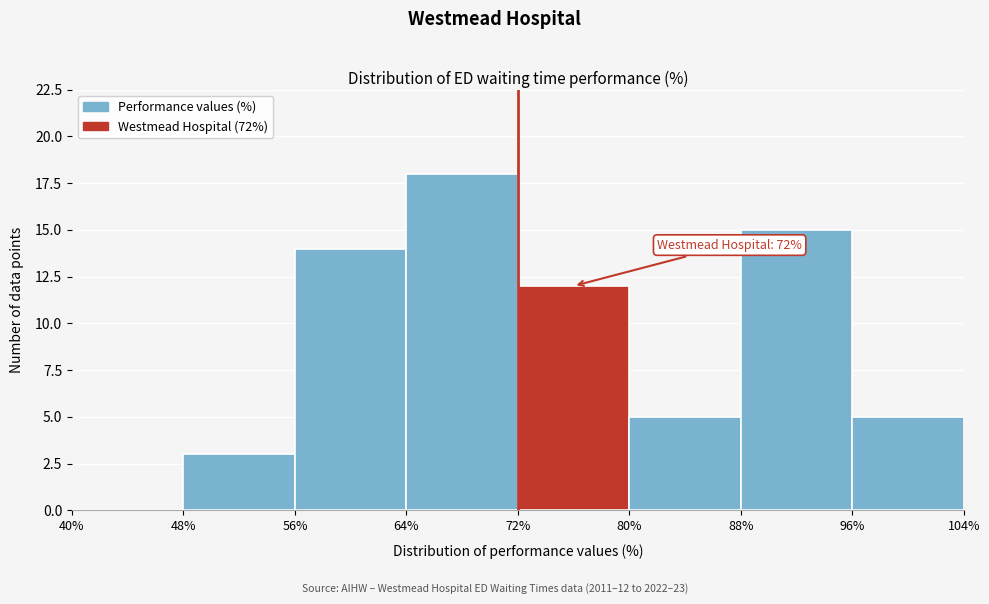

Over which range of the x-axis is the bar tallest?

64% to 72%